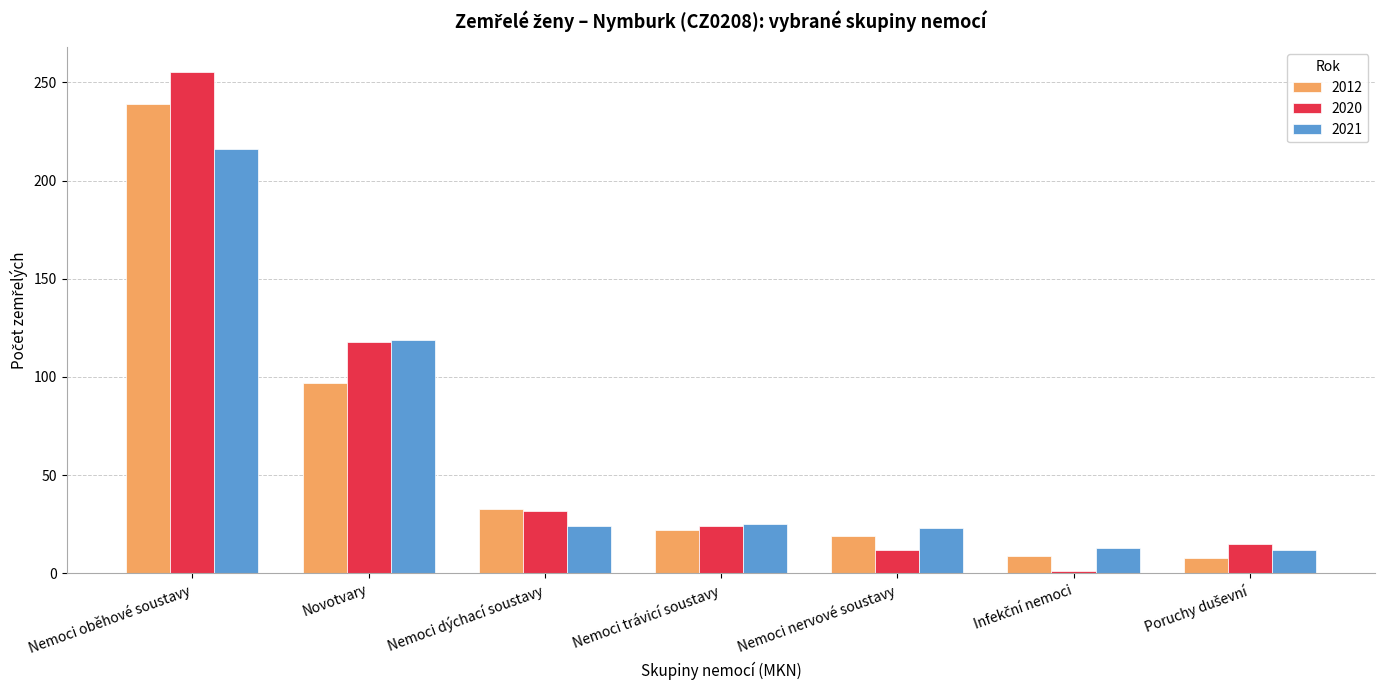

How many categories are shown in the chart?

7